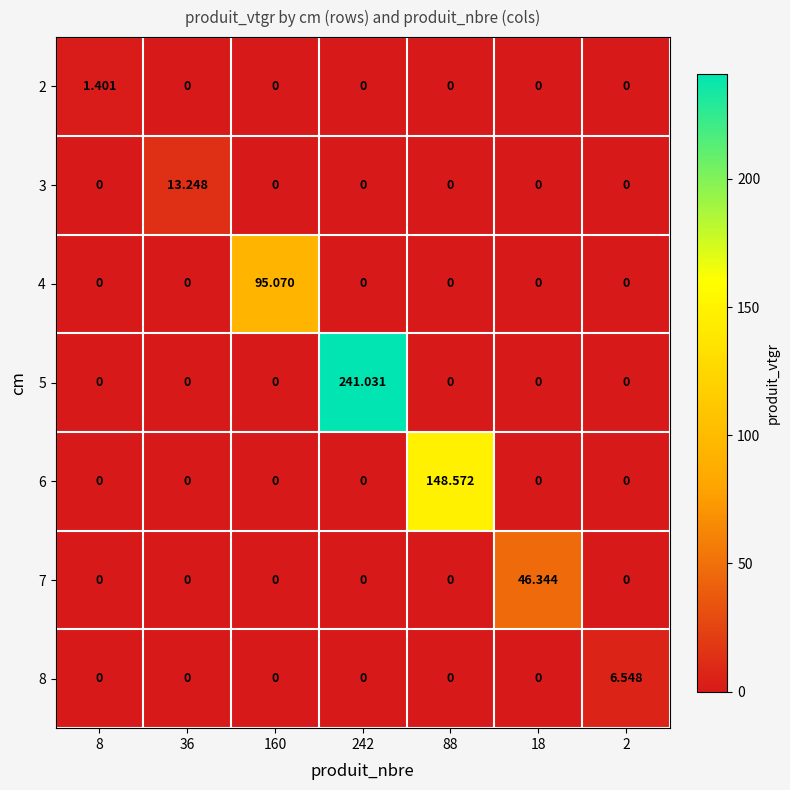

Is the value of 3 at 8 greater than the value of 7 at 18?

No